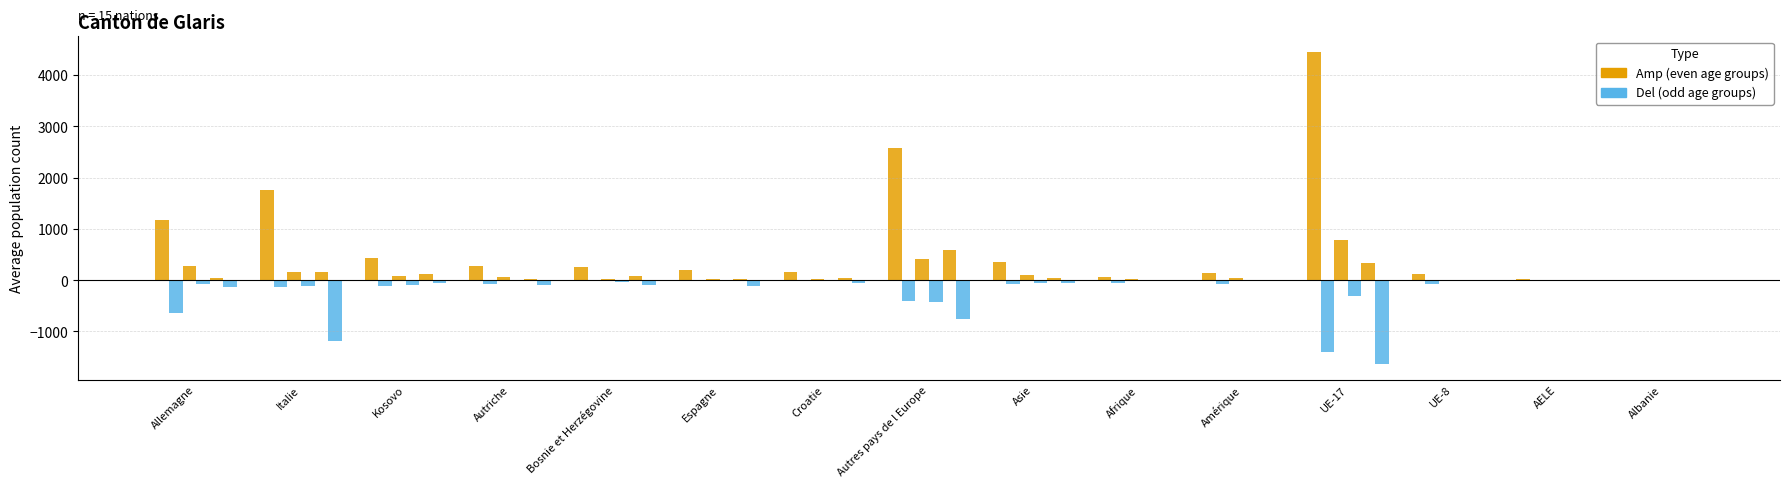

Count the number of categories in the chart.

15